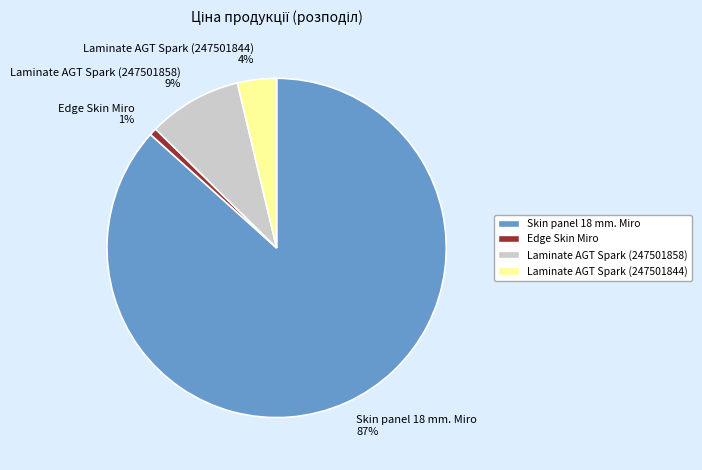

To the nearest percent, what percentage of the pie is Laminate AGT Spark (247501858)?

9%